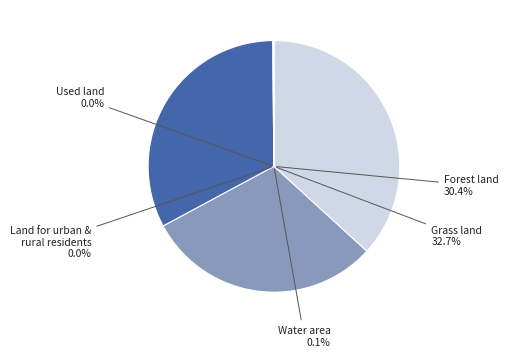

True or false: Arable land accounts for 22% of the total.

False